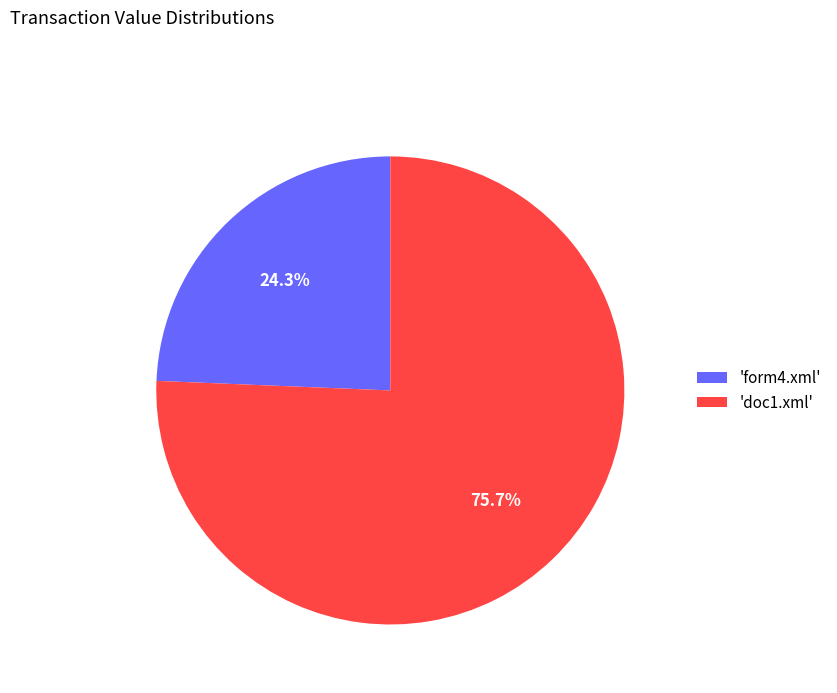

Which category accounts for the majority?

'doc1.xml'